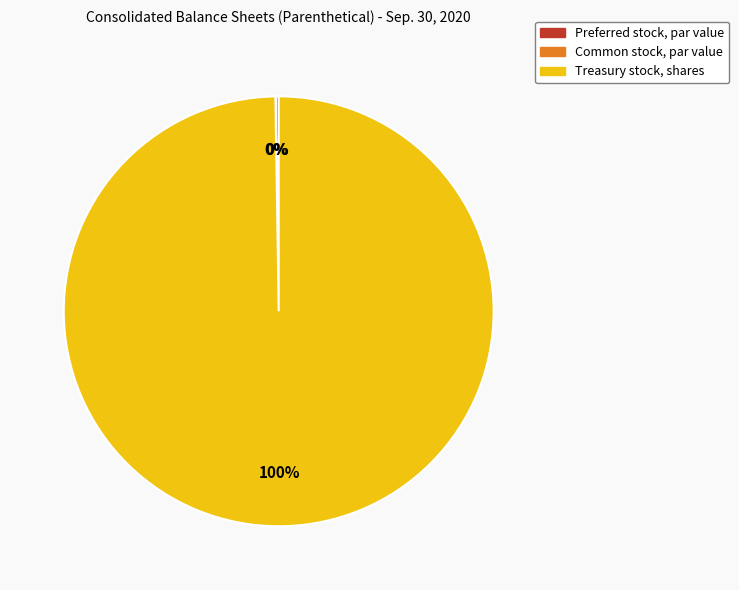

Is there any slice that represents more than half of the pie?

Yes